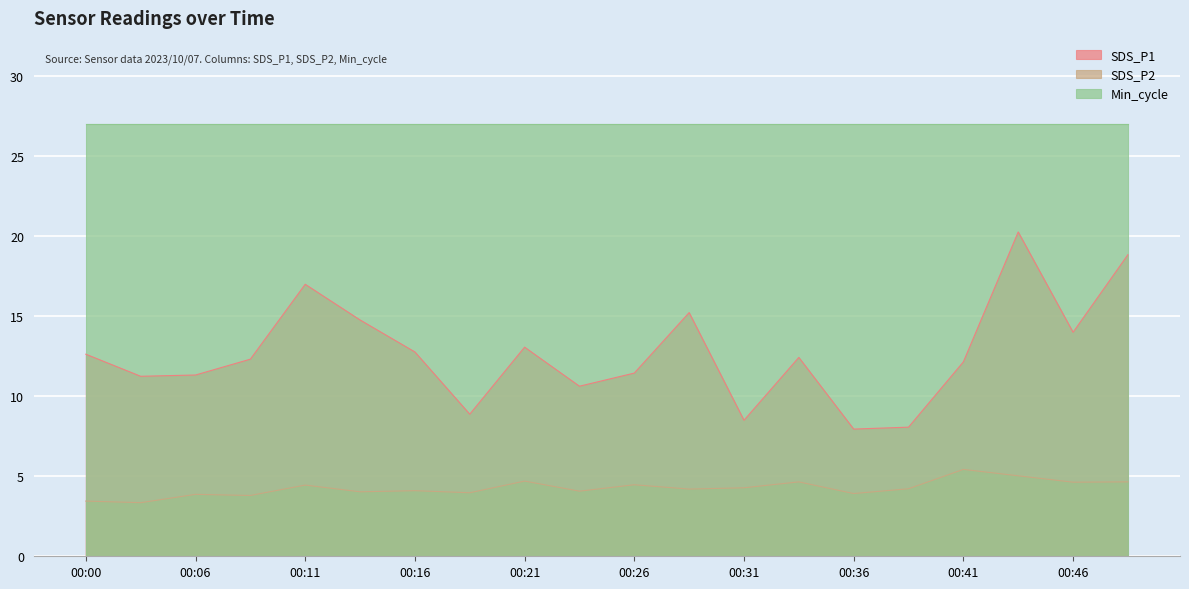

What is the sum of the SDS_P1 values at 00:43 and 00:31?

28.8